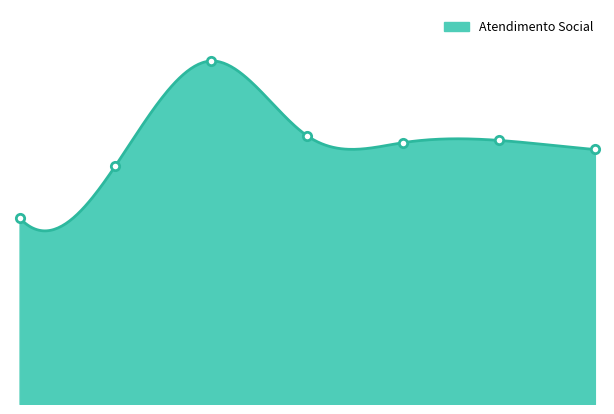

What is the minimum value shown in the chart?

410